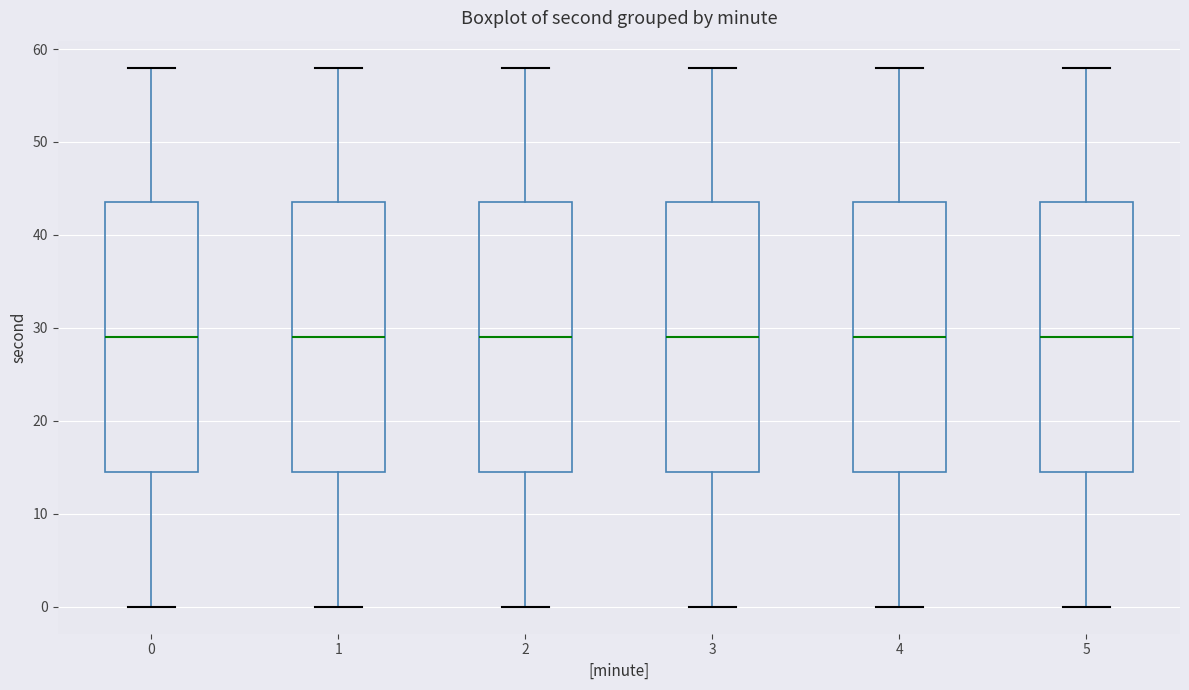

Where is the lower edge of the box at x = 2 on the y-axis? The values are not printed on the chart, so give them approximately, as read against the axis.

15